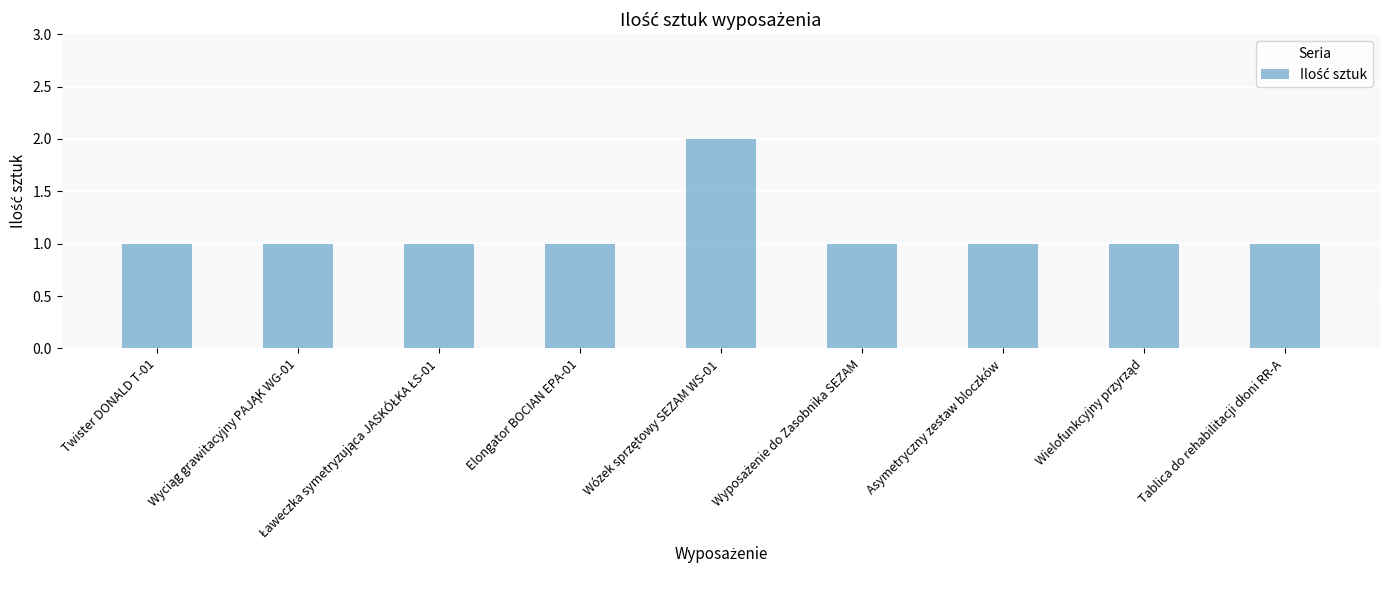

Reading left to right, extract all data points from this chart.

1	1	1	1	2	1	1	1	1